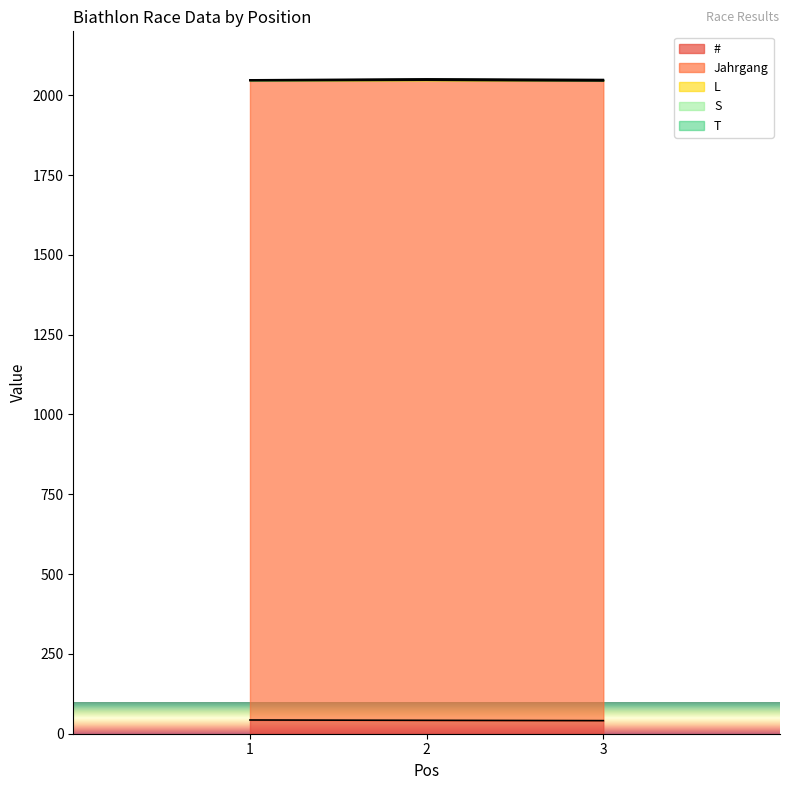

At which label does # first exceed 42?

1